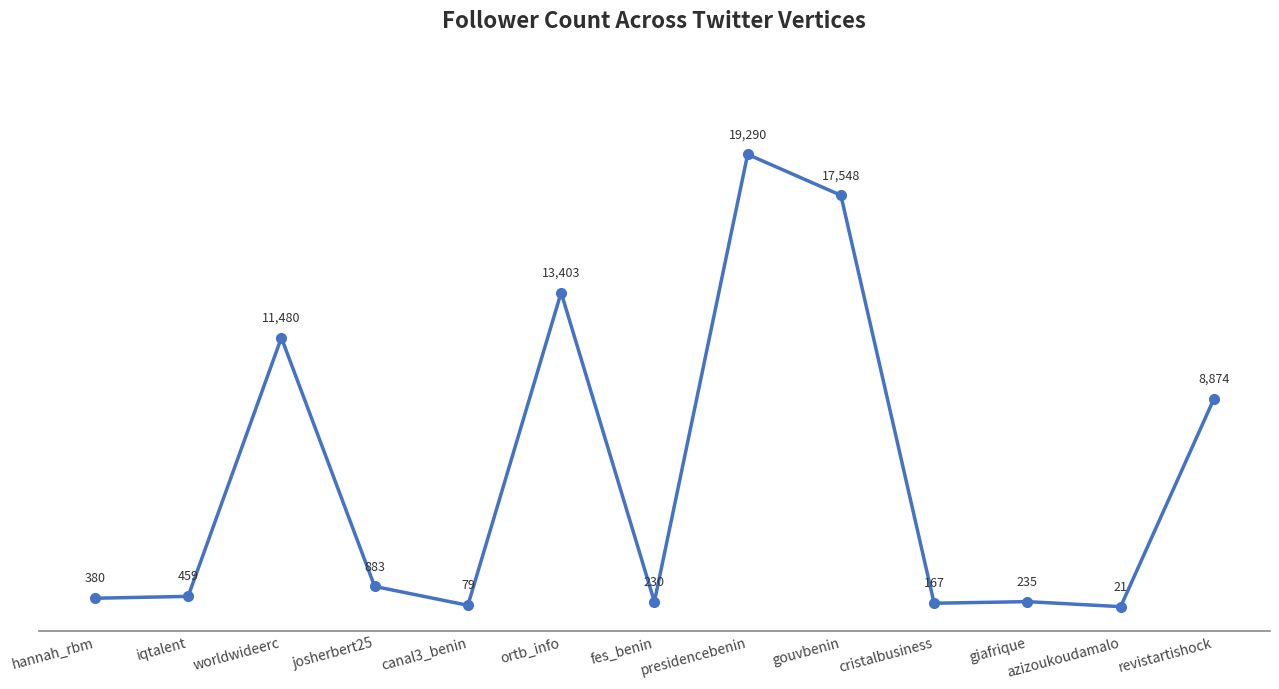

What is the difference between the maximum and minimum values?

19269